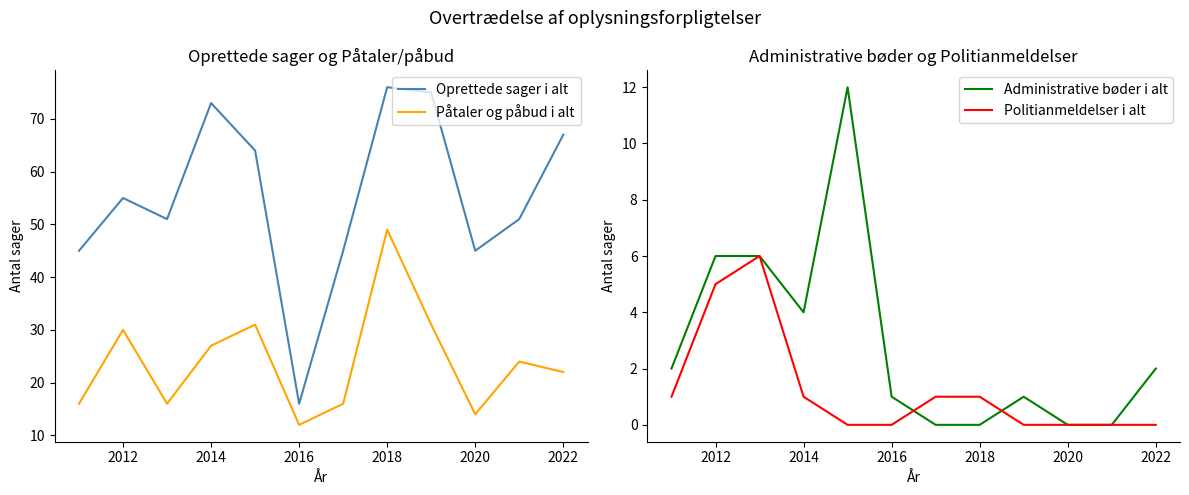

At how many categories does at least one series exceed 61?

5